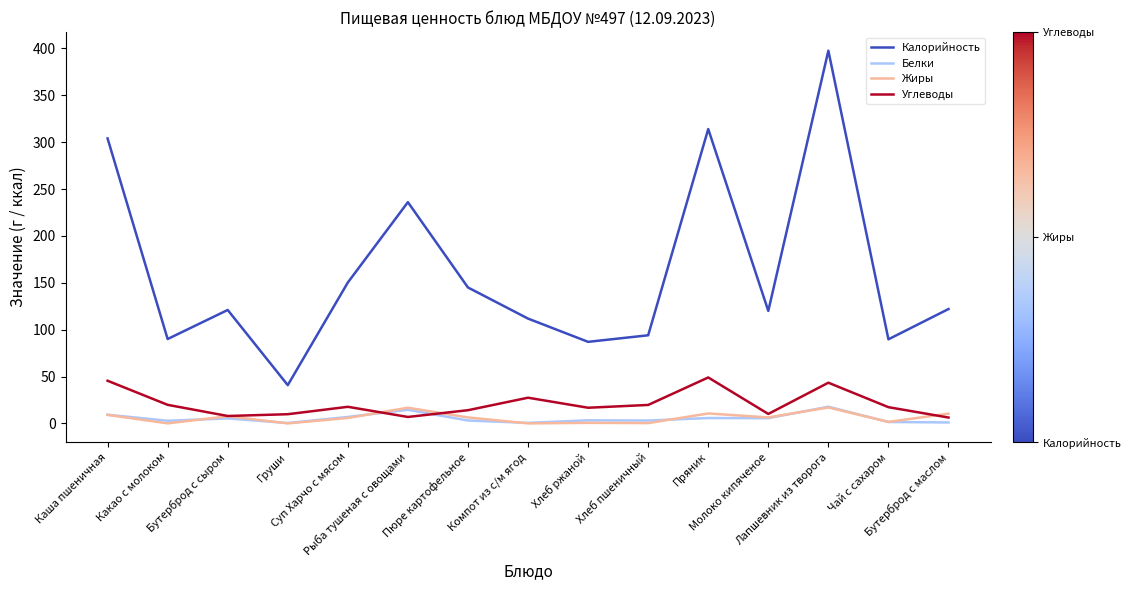

Which series has the widest spread of values?

Калорийность